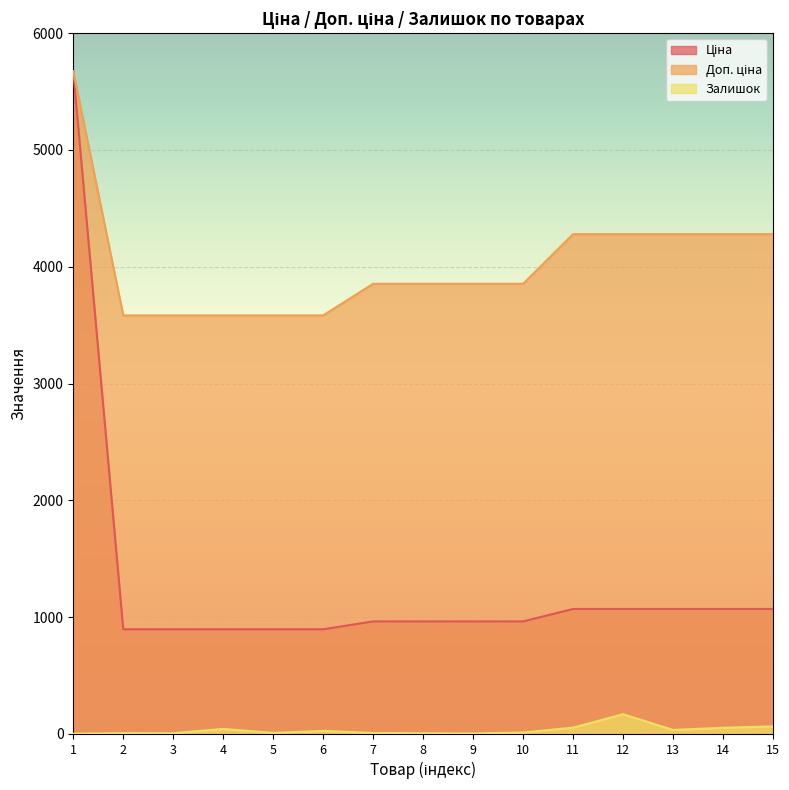

At which category does Залишок reach its first local valley?

3